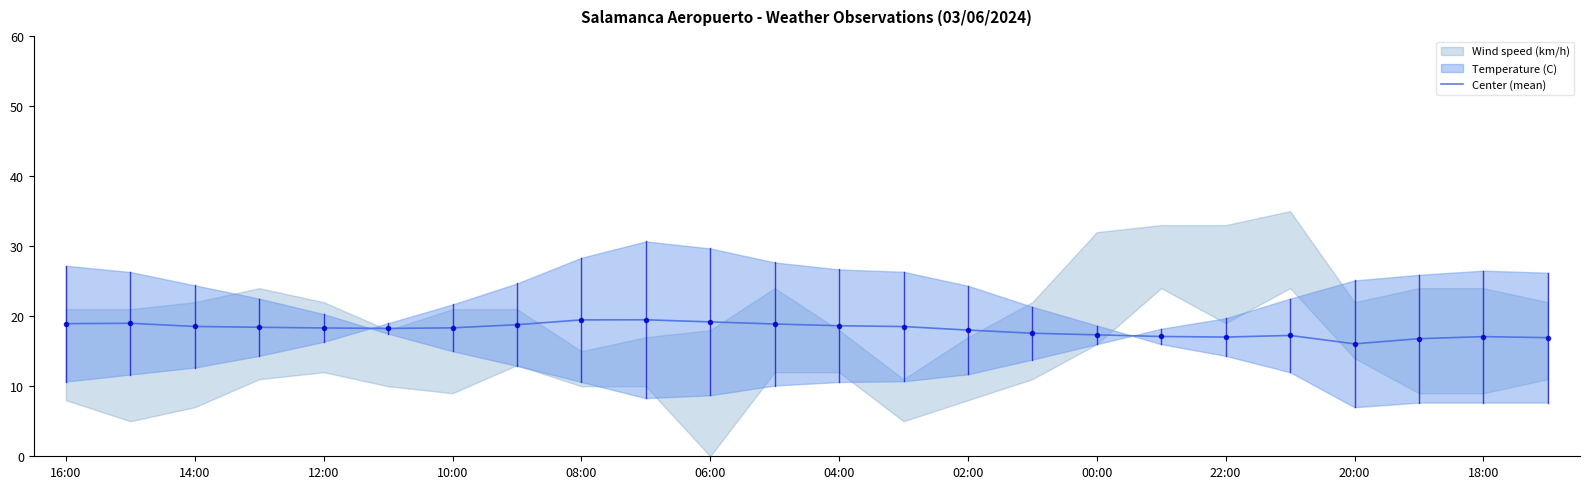

Reading right to left, extract all data points from this chart.

16.9	17.1	16.8	16.1	17.2	17.0	17.1	17.3	17.6	18.0	18.5	18.6	18.9	19.2	19.5	19.5	18.8	18.3	18.2	18.3	18.4	18.5	19.0	18.9